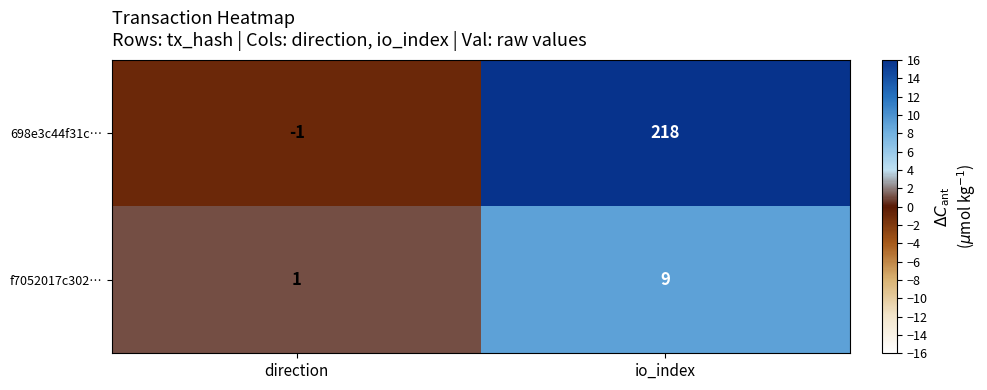

Rank the series by their average value, from highest to lowest.

698e3c44f31c…, f7052017c302…